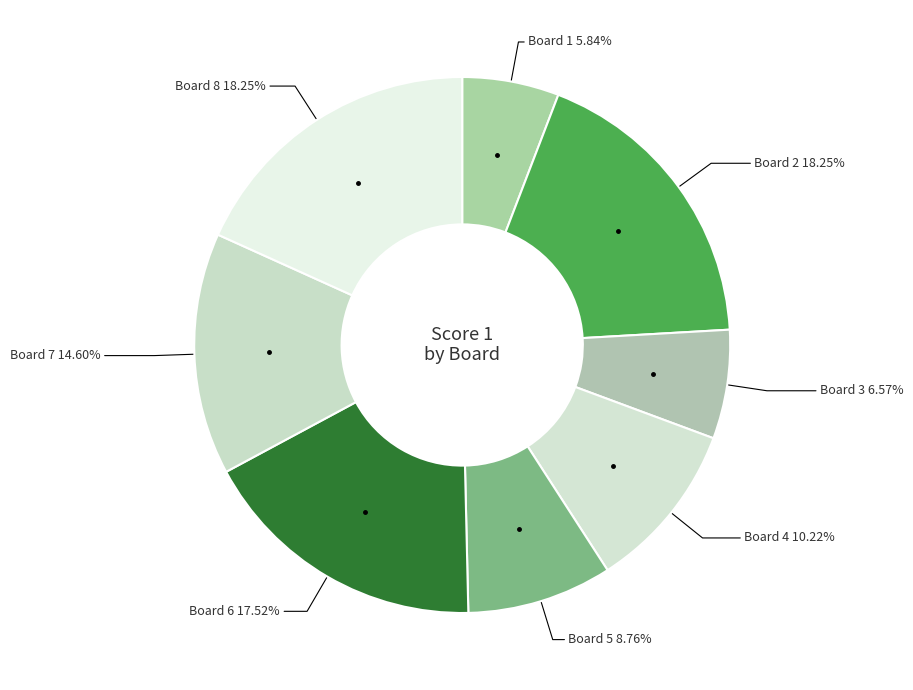

How many segments does this pie chart have?

8